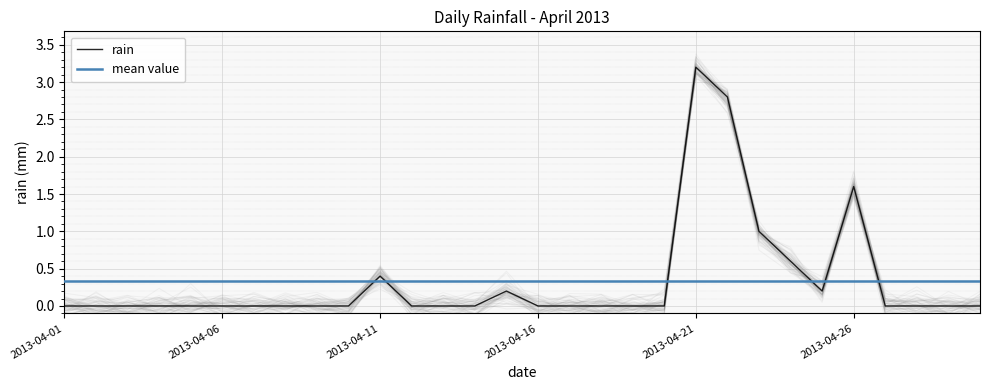

What is the sum of all values?

10.0